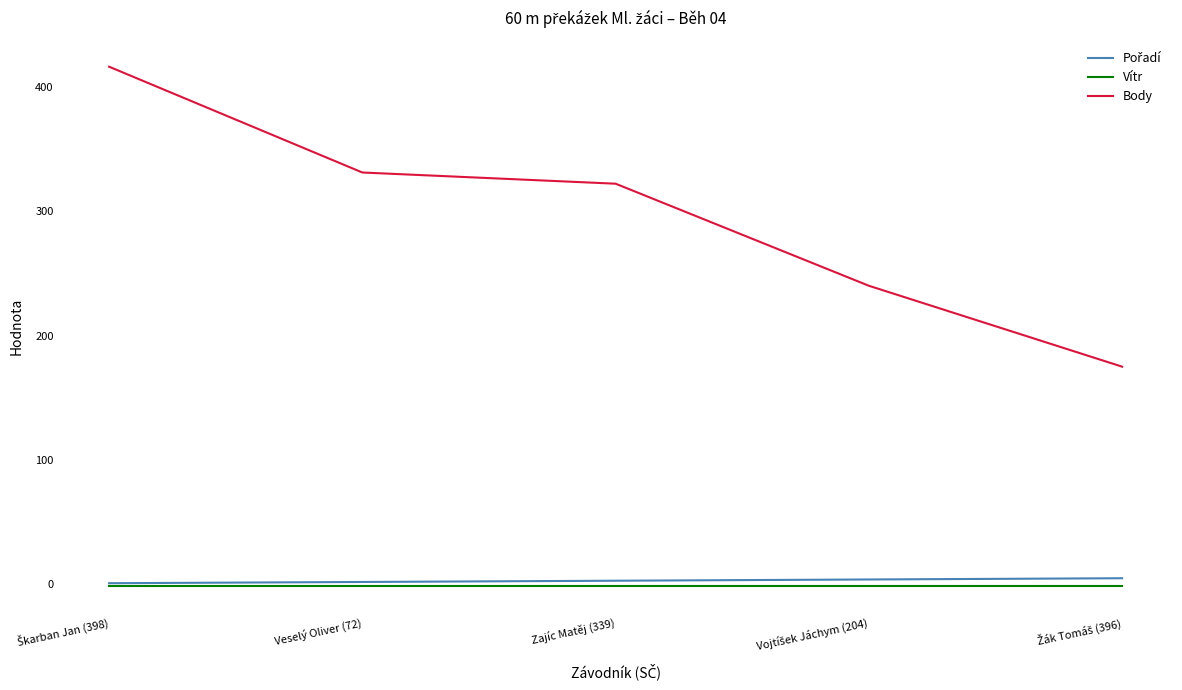

Which series has the largest total across all categories?

Body